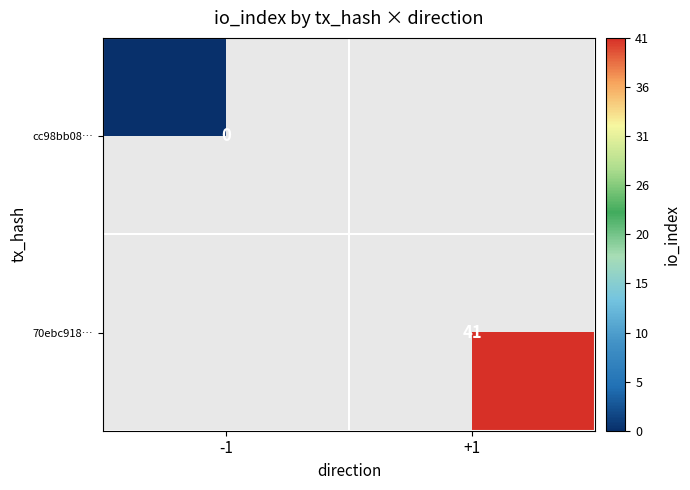

The 70ebc918… series shows 67 at +1. True or false?

False